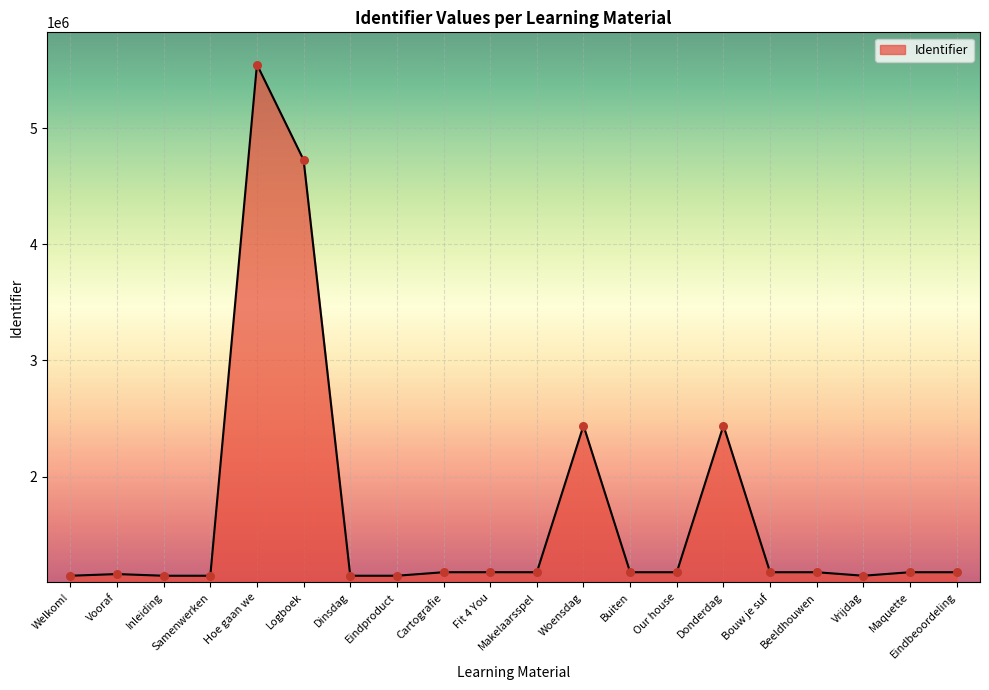

What is the change in value from Vooraf to Our house?

+15814